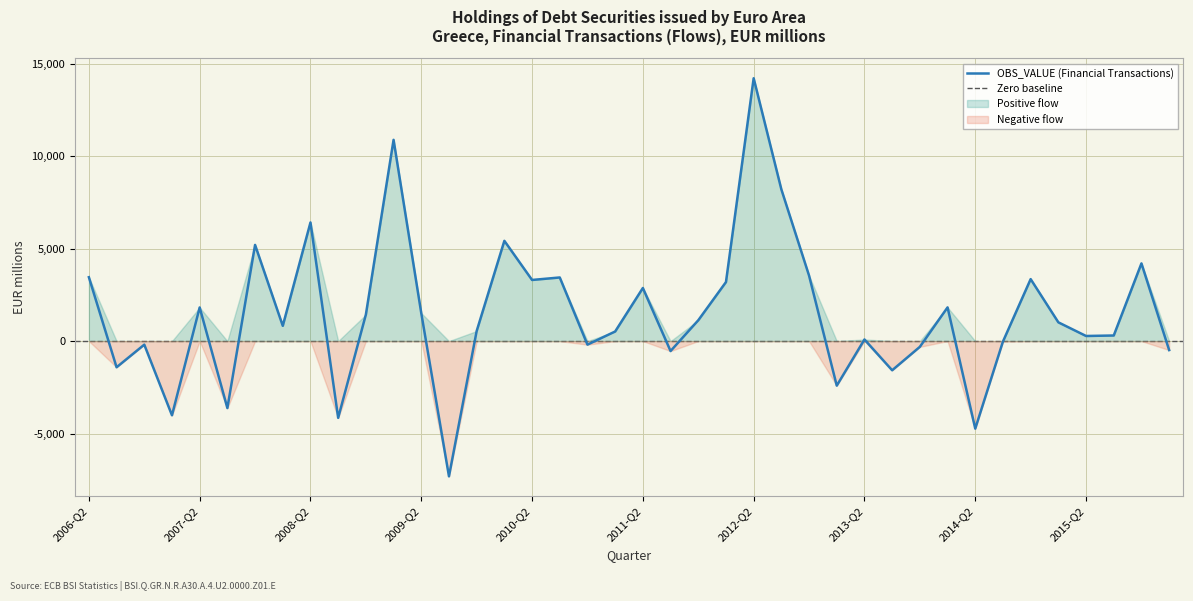

Rank the categories by value from highest to lowest.

2012-Q2, 2009-Q1, 2012-Q3, 2008-Q2, 2010-Q1, 2007-Q4, 2015-Q4, 2012-Q4, 2006-Q2, 2010-Q3, 2014-Q4, 2010-Q2, 2012-Q1, 2011-Q2, 2014-Q1, 2007-Q2, 2009-Q2, 2008-Q4, 2011-Q4, 2015-Q1, 2008-Q1, 2009-Q4, 2011-Q1, 2015-Q3, 2015-Q2, 2013-Q2, 2014-Q3, 2010-Q4, 2006-Q4, 2013-Q4, 2016-Q1, 2011-Q3, 2006-Q3, 2013-Q3, 2013-Q1, 2007-Q3, 2007-Q1, 2008-Q3, 2014-Q2, 2009-Q3